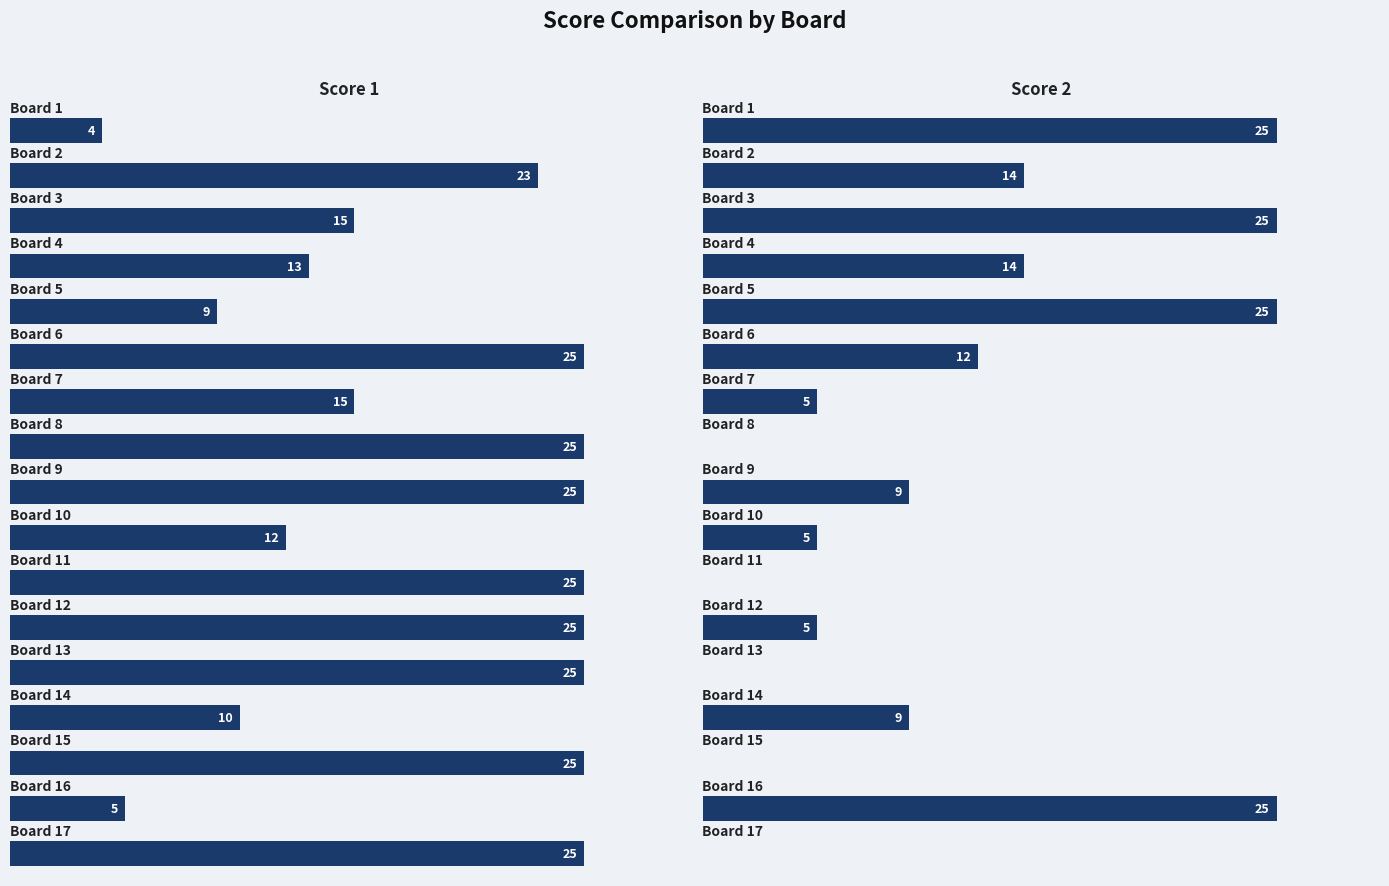

What value does the Score 1 series have at 8, to the nearest 5?

25